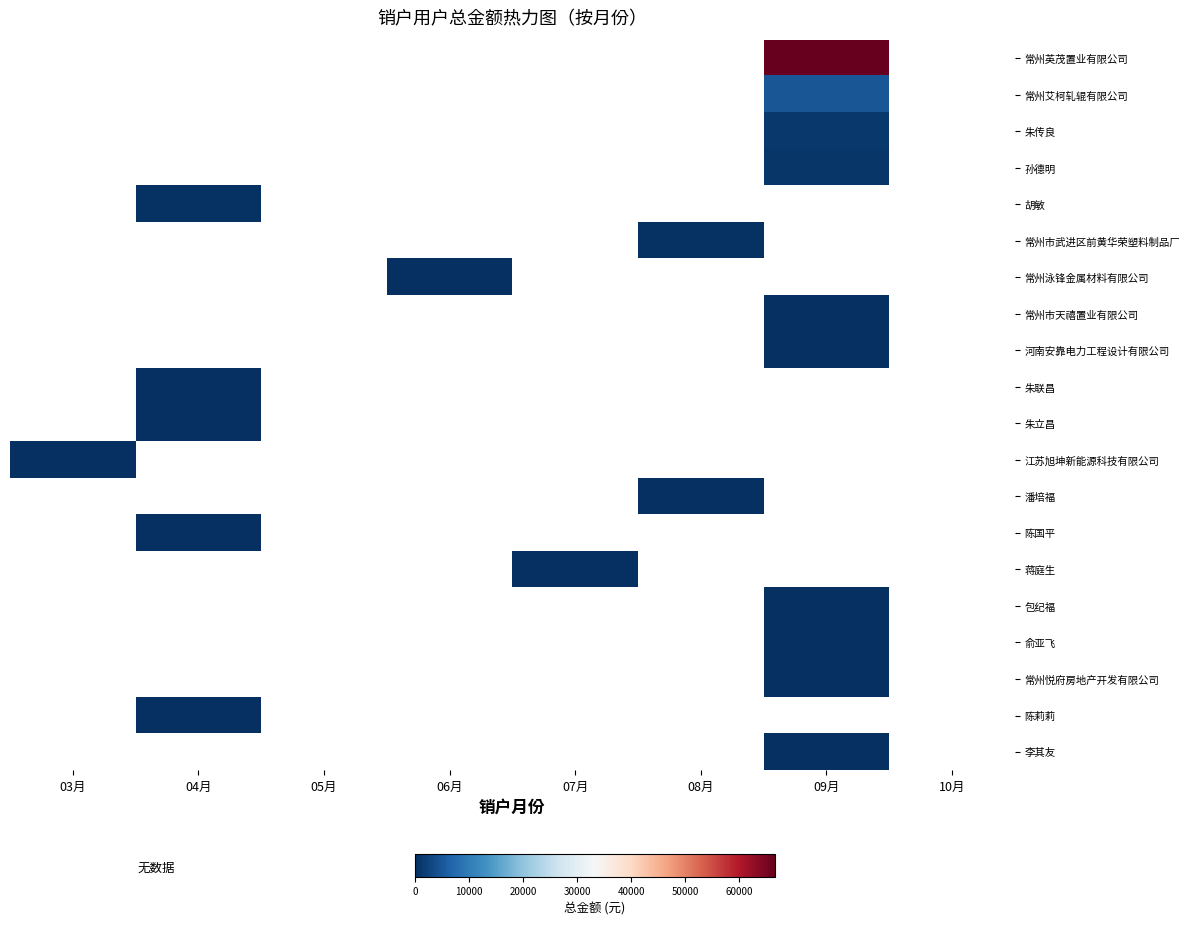

Between 07月 and 10月, which is larger?

10月